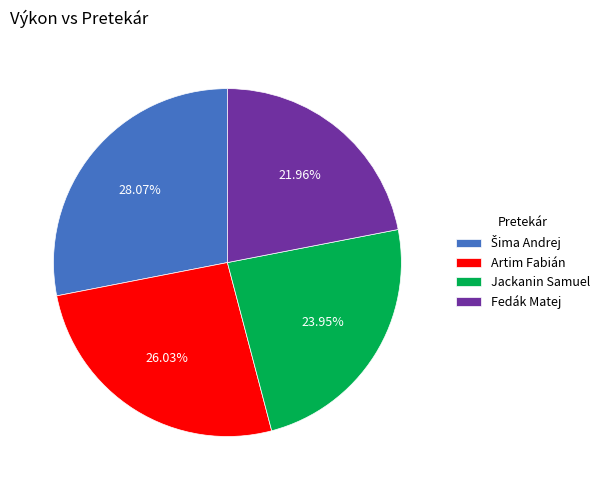

What is the ratio of the value at Fedák Matej to the value at Jackanin Samuel?

0.9